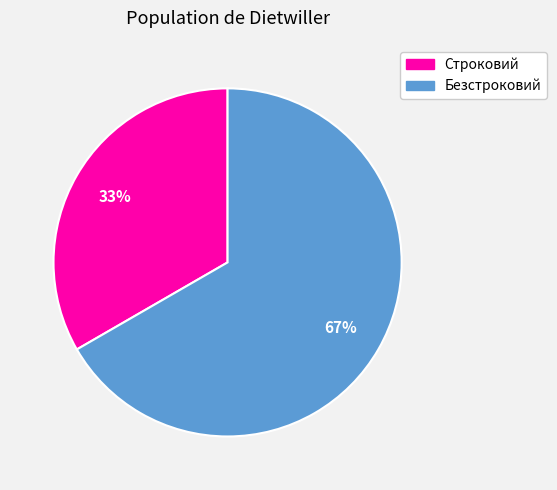

Approximately how many times larger is the value at Безстроковий compared to Строковий?

2.0